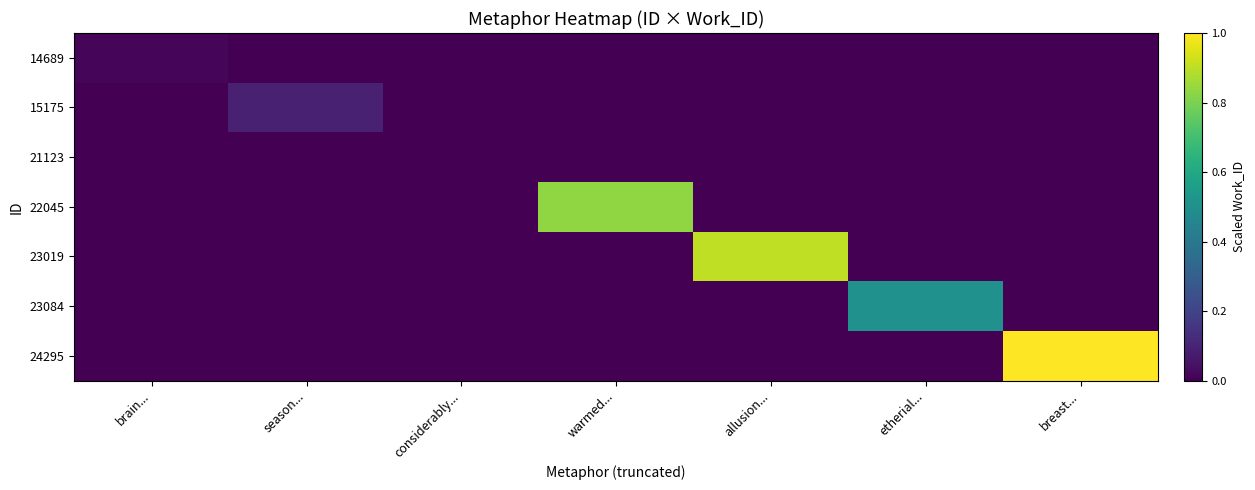

At which category does the chart reach its minimum across all series?

season...